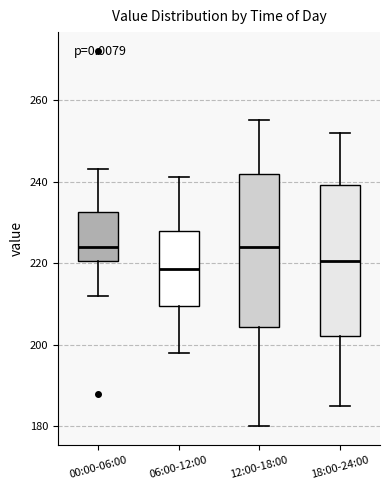

Which box's median line is the lowest?

06:00-12:00